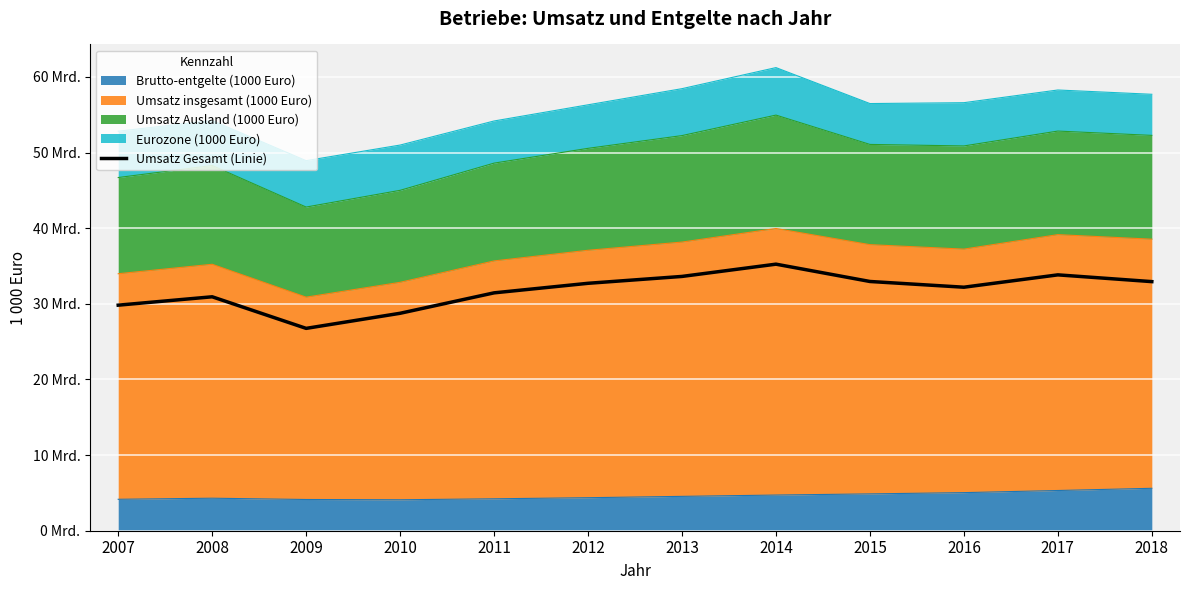

Which label corresponds to the largest value in the chart?

2014